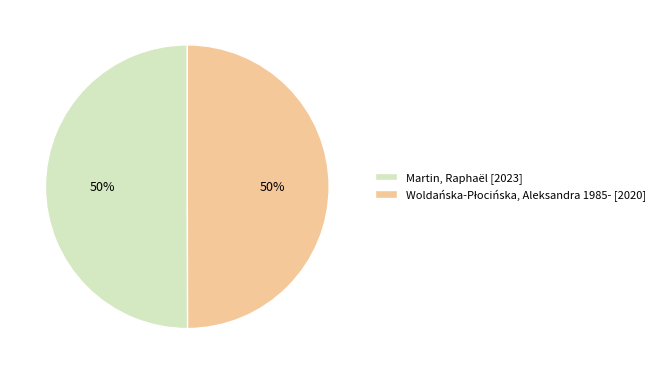

To the nearest percent, what is the average slice percentage?

50%